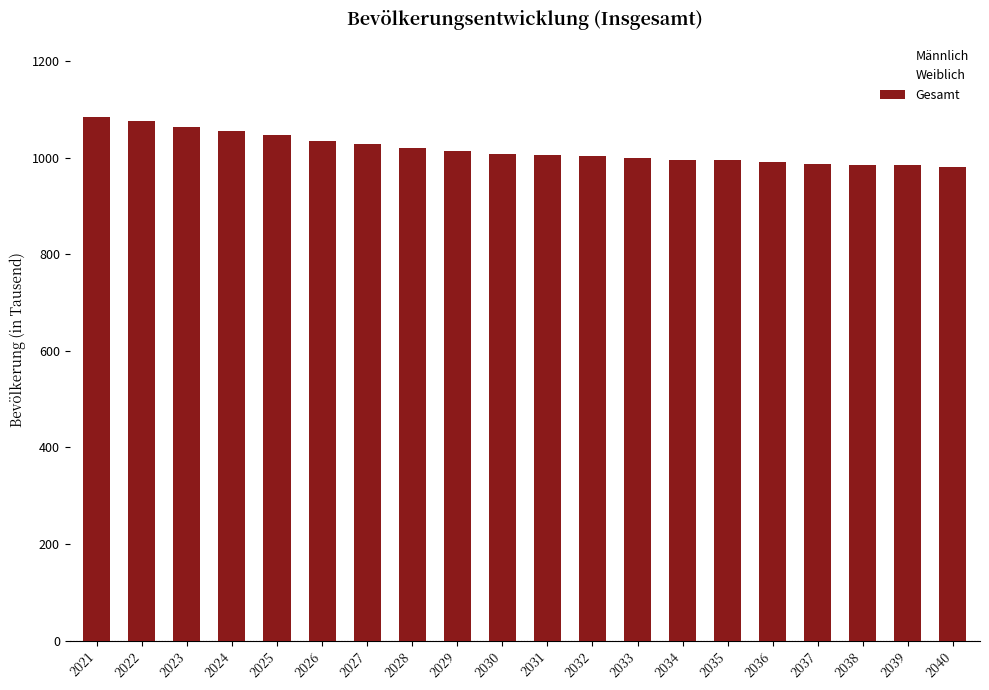

What is the maximum value shown in the chart?

1084